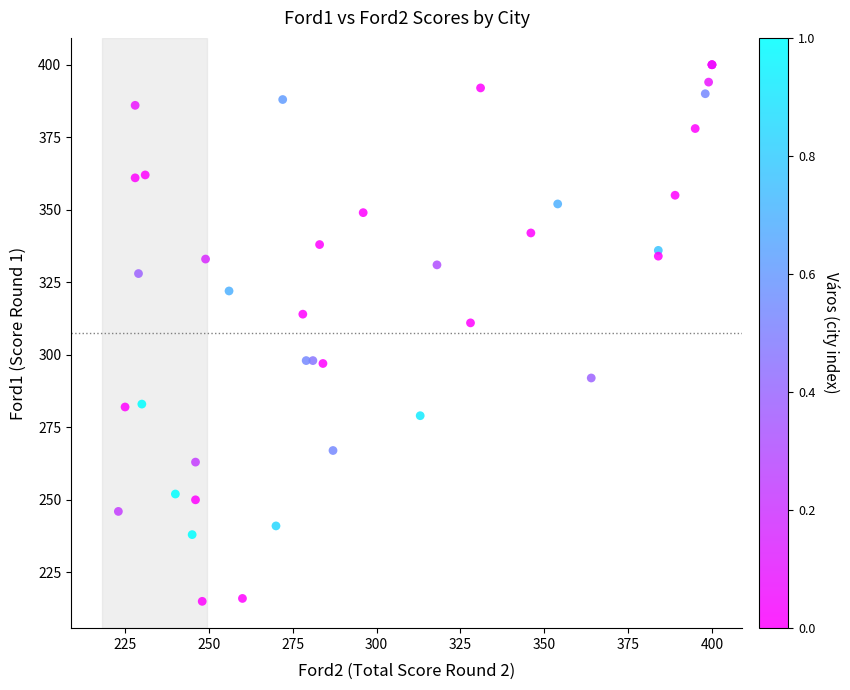

What Y value in the scatter plot is closest to 307?

311